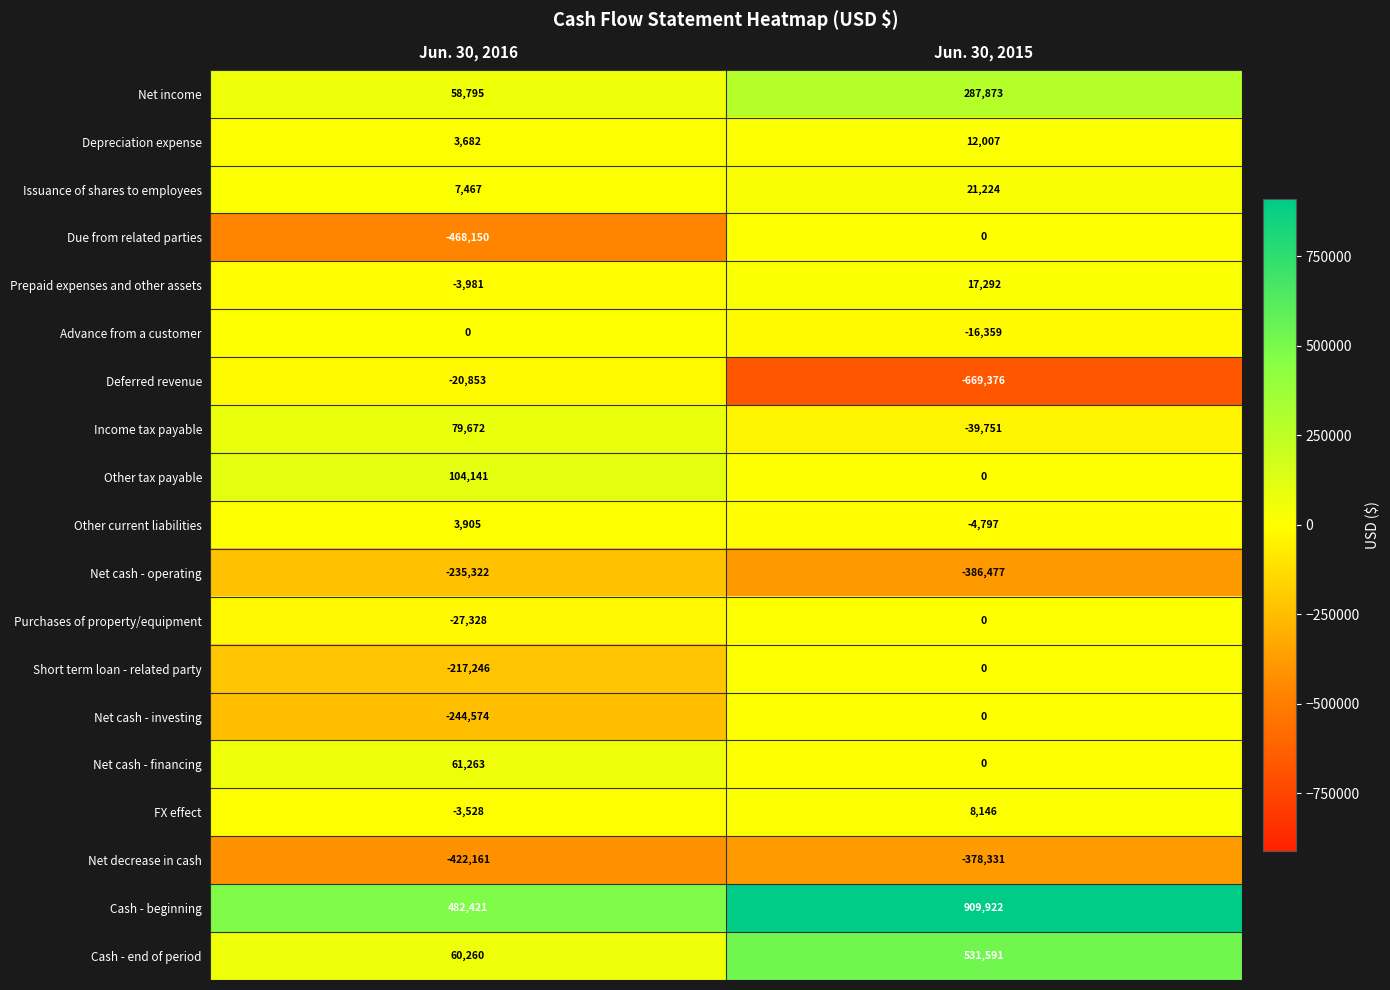

What is the sum of all Cash - beginning values?

1392343